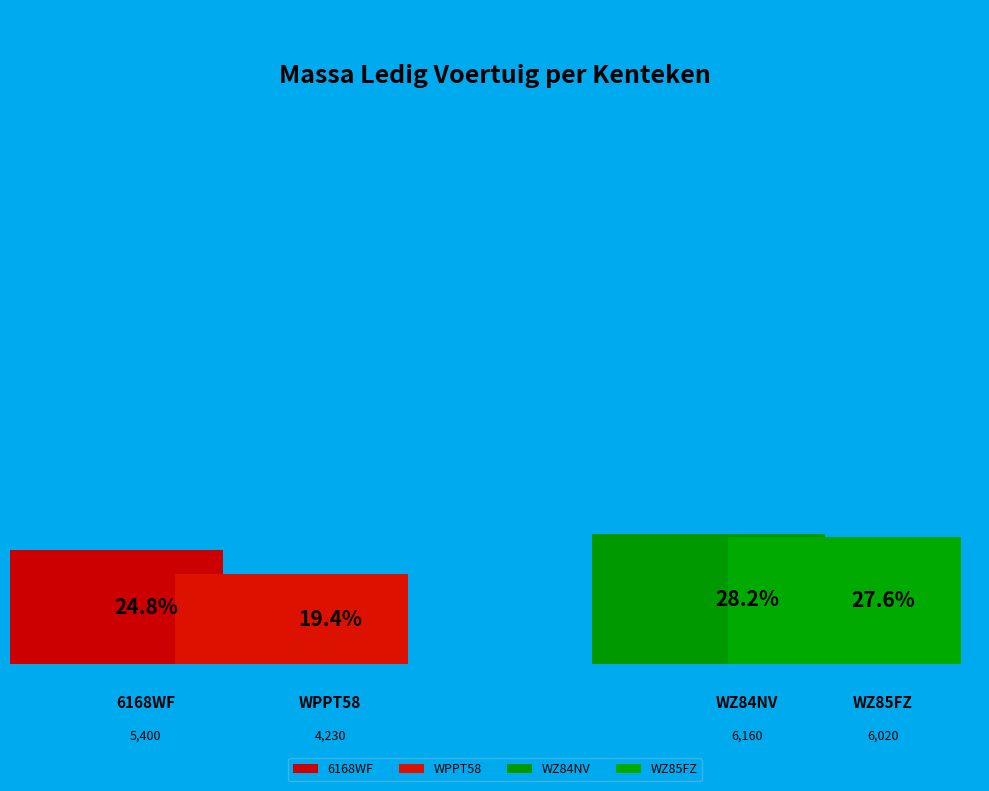

Is the sum of WZ84NV and 6168WF greater than half?

Yes